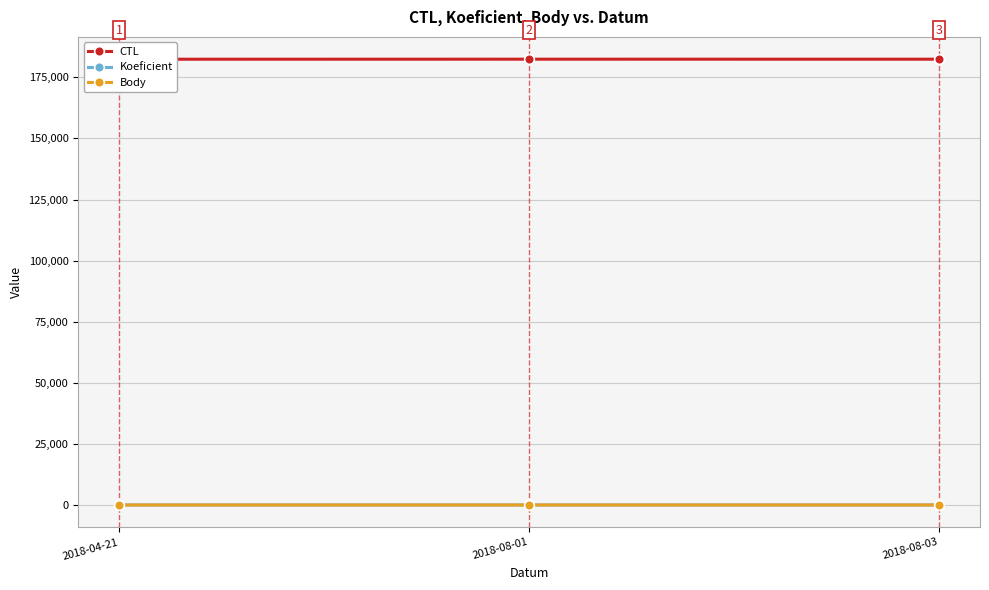

What are all the series names shown in the legend?

CTL, Koeficient, Body